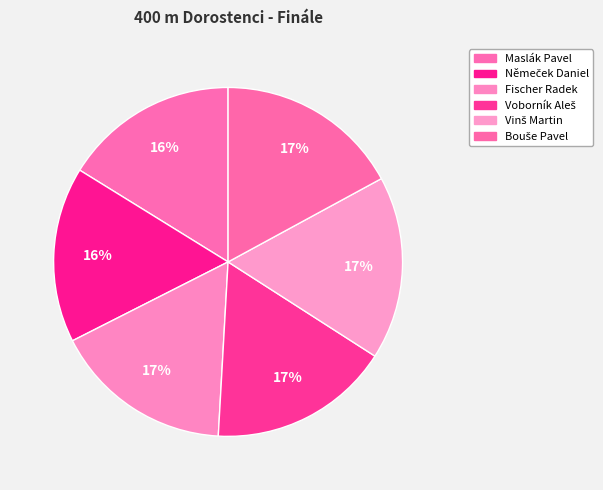

Rank the categories by value from highest to lowest.

Bouše Pavel, Vinš Martin, Voborník Aleš, Fischer Radek, Němeček Daniel, Maslák Pavel